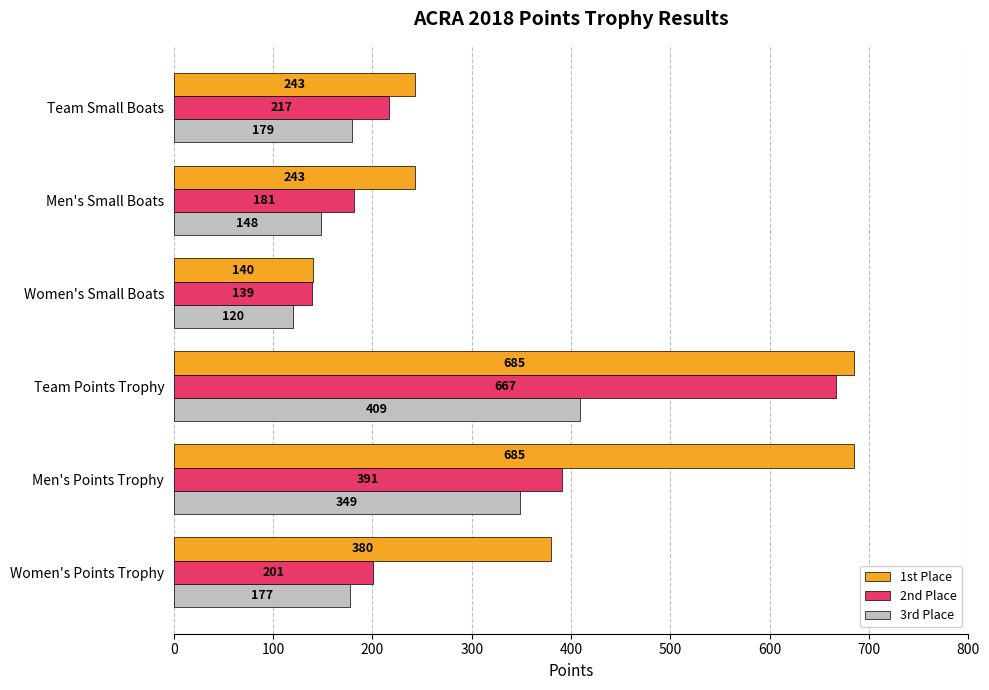

How many 1st Place values are between 243 and 685?

5